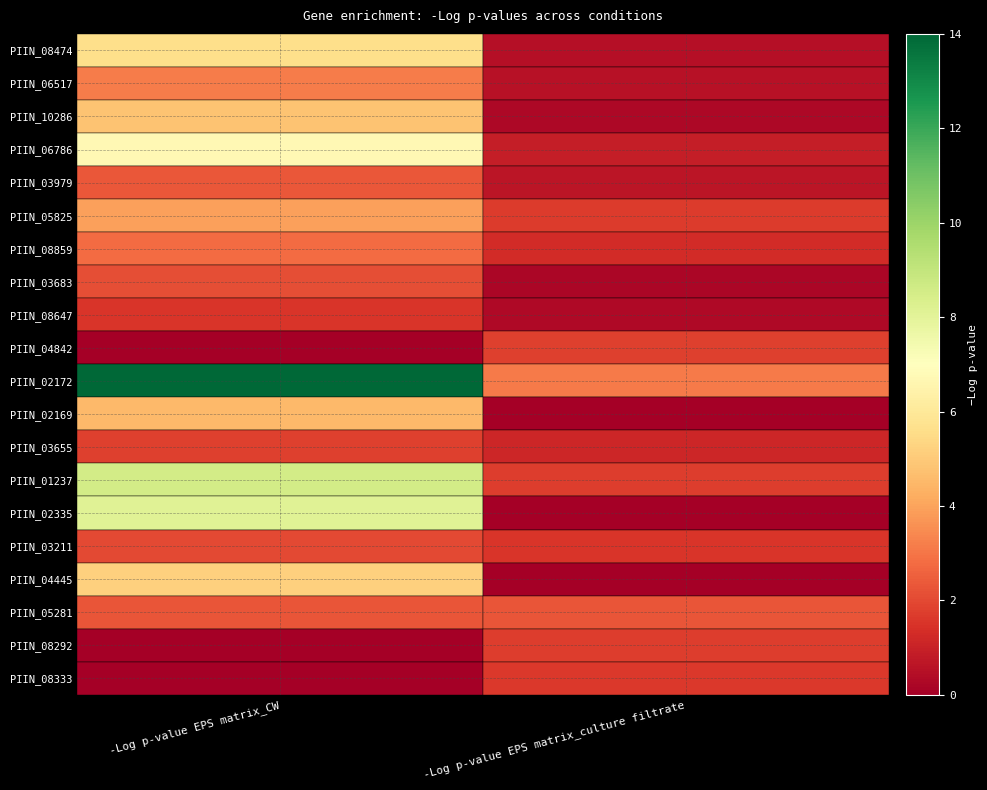

What is the minimum value for PIIN_08647?

0.3